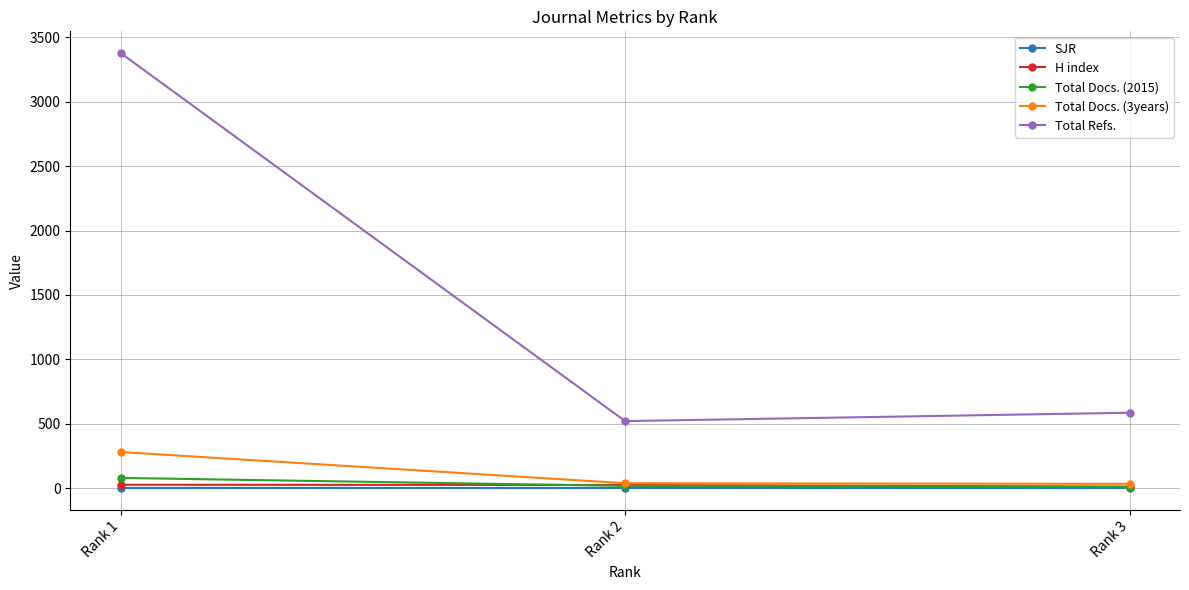

Count the number of categories in the chart.

3